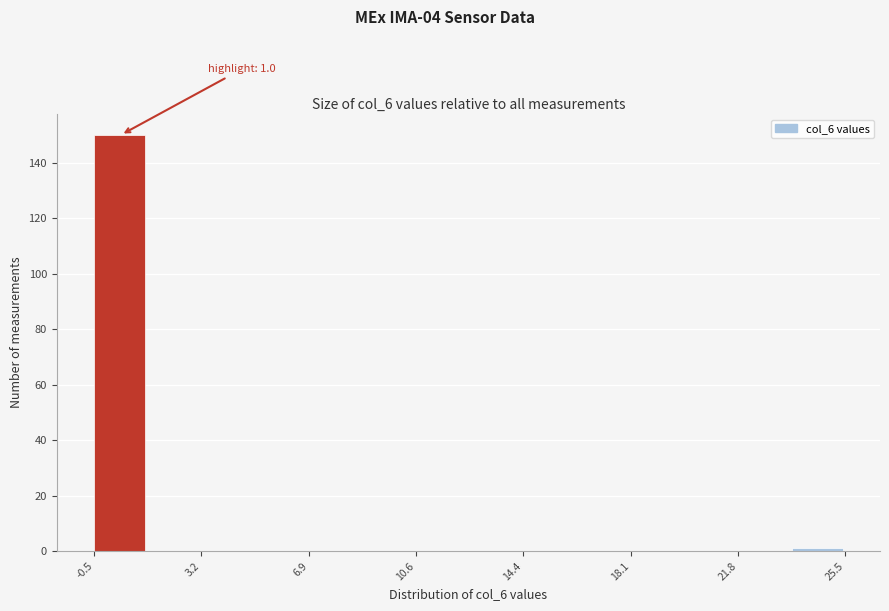

Around what value on the x-axis is the tallest bar? Give the approximate position of its centre, as read against the axis.

0.5